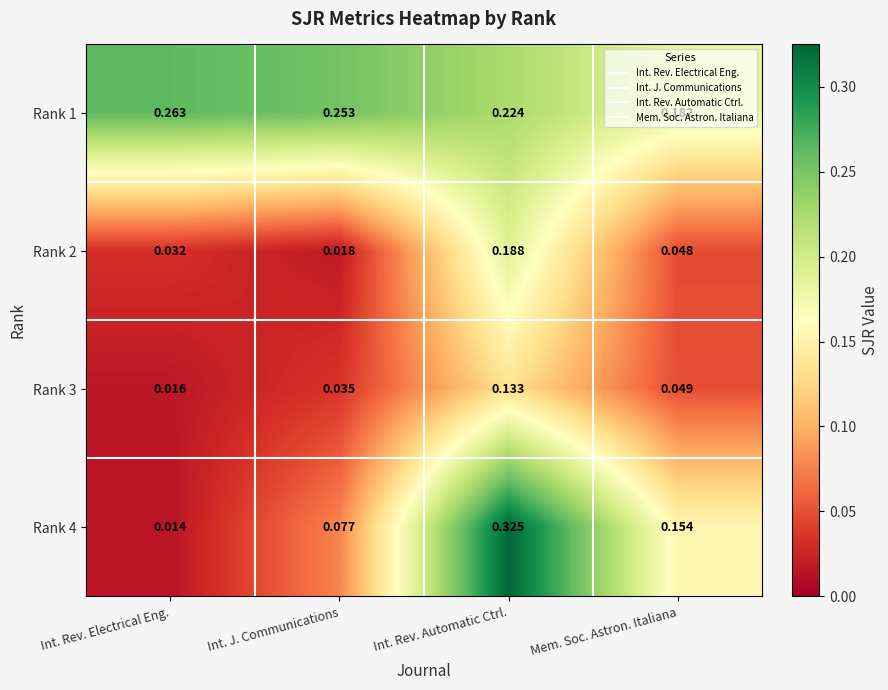

Is the value of Rank 4 at Mem. Soc. Astron. Italiana greater than the value of Rank 2 at Mem. Soc. Astron. Italiana?

Yes